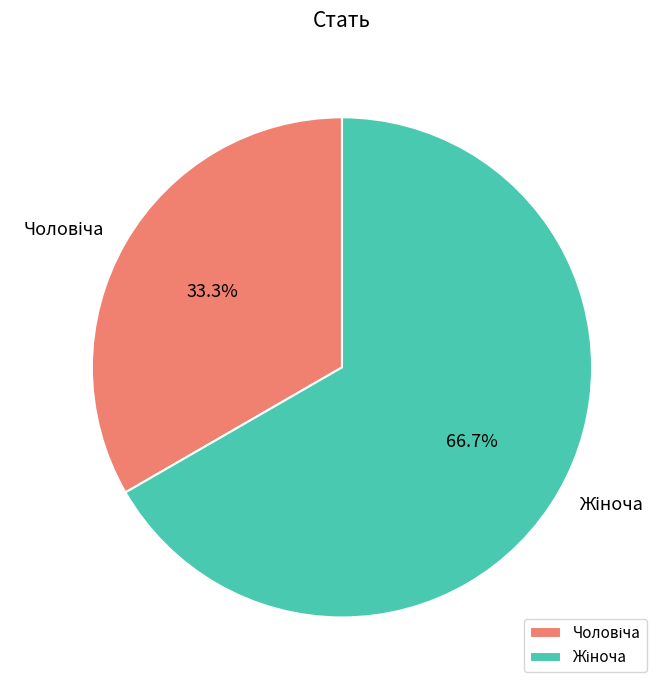

Is there any slice that represents more than half of the pie?

Yes